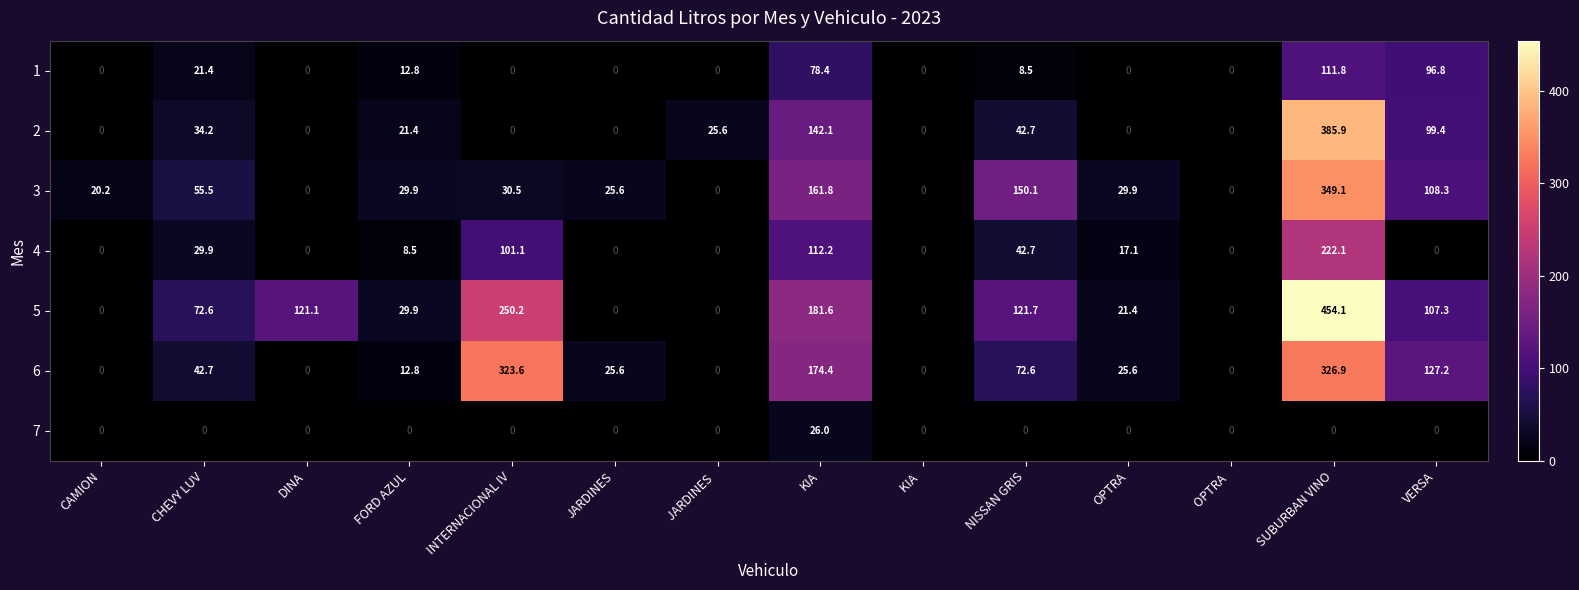

How many data points in 4 are less than 8?

7